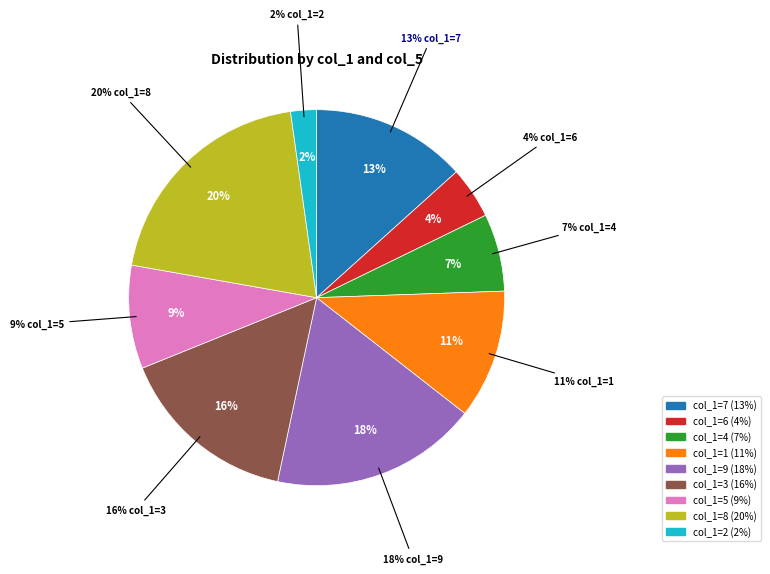

Combined, do 2 and 9 account for over 50%?

No